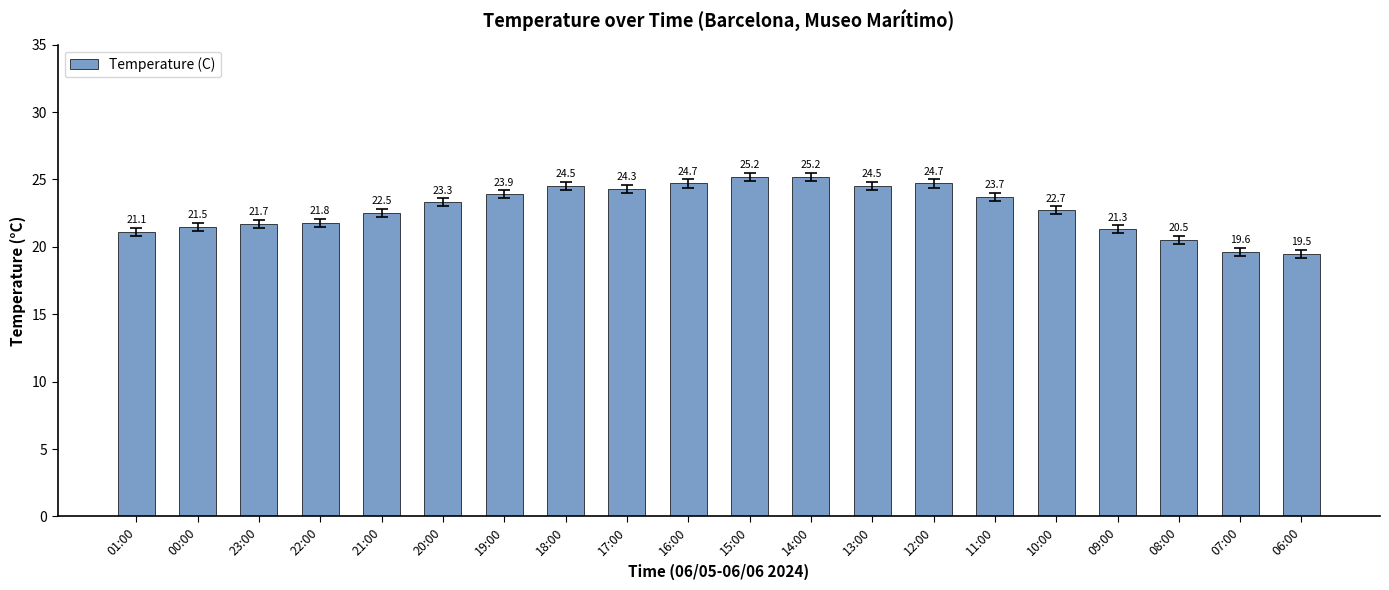

What is the maximum value shown in the chart?

25.2